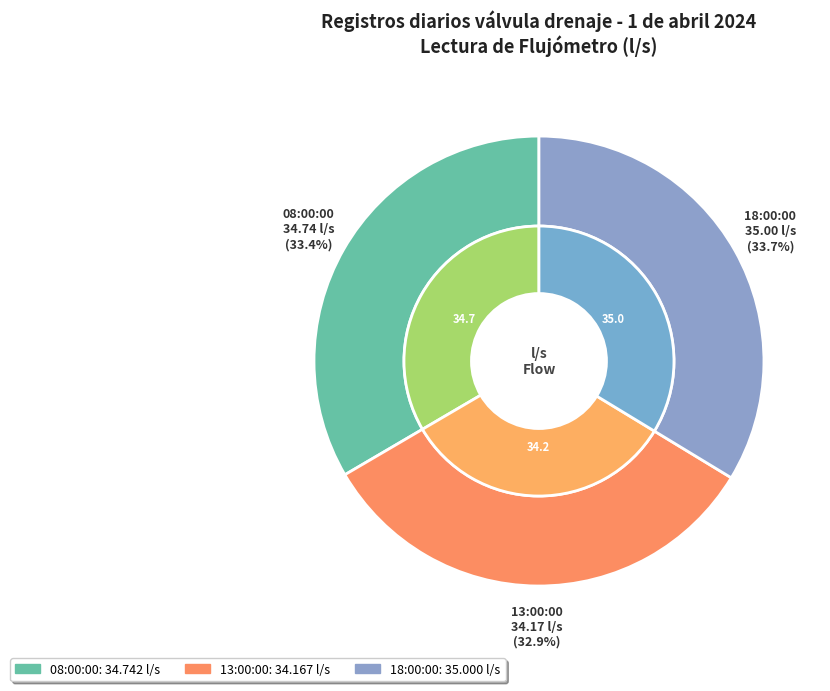

Count the number of slices in the pie.

3